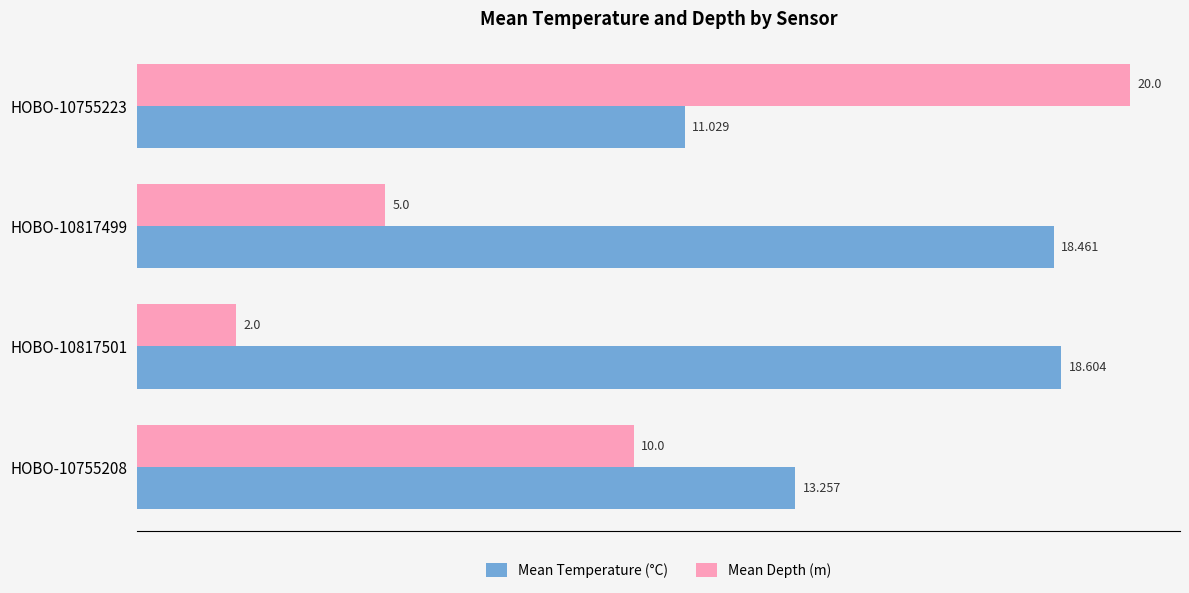

At how many categories does at least one series exceed 9?

4